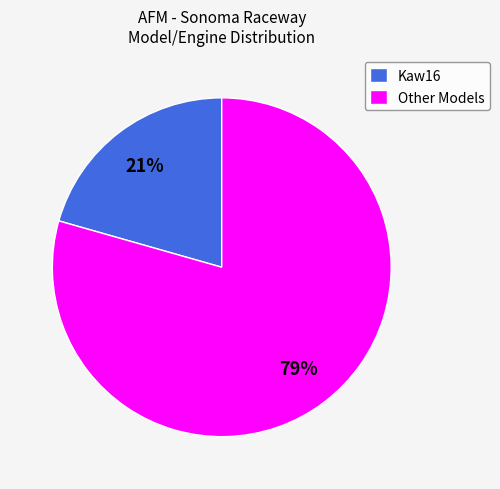

Which has a higher value, Other or Kaw16?

Other